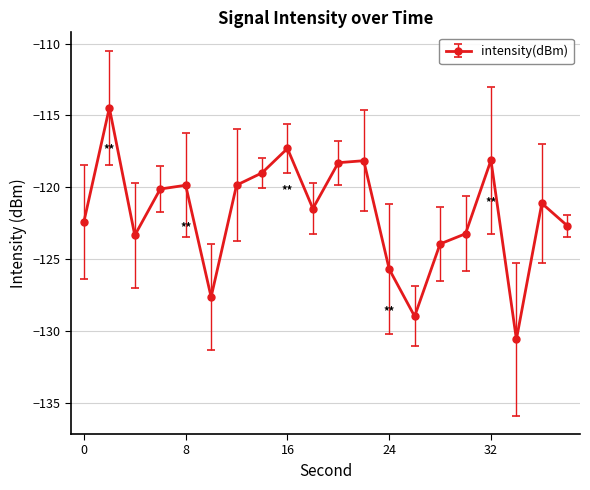

True or false: there are more than 0 points higher than both neighbors.

True